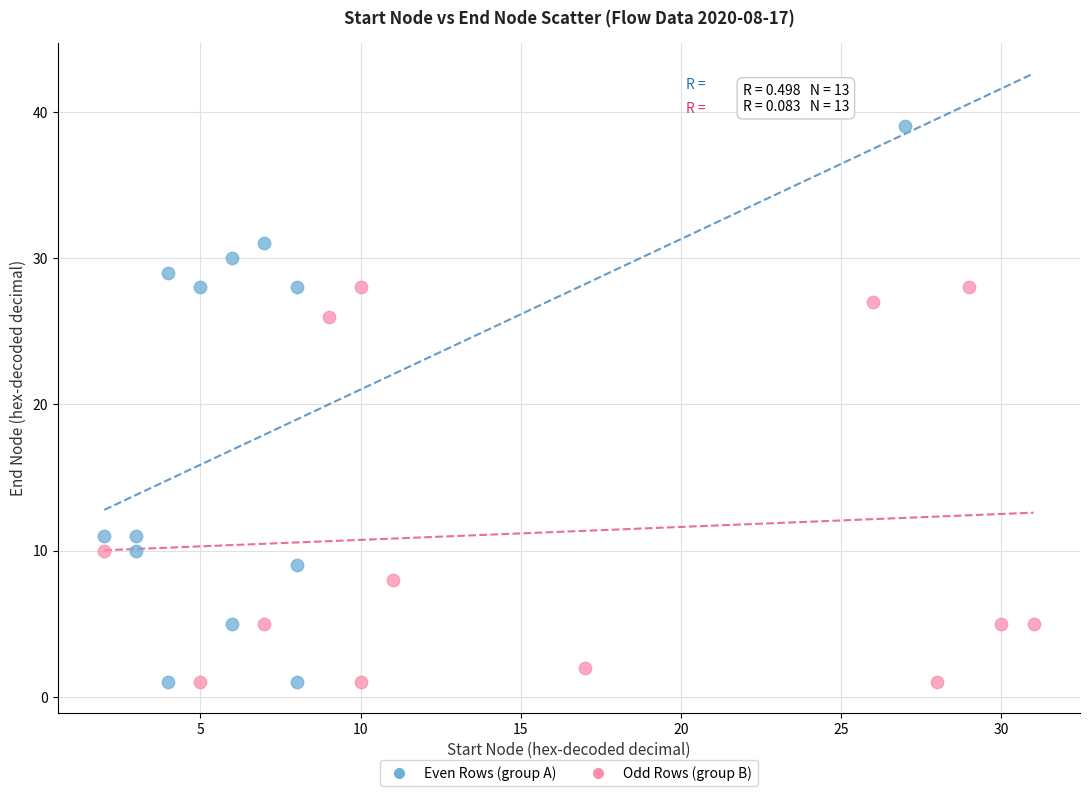

Which series reaches the maximum Y coordinate?

Even Rows (group A)